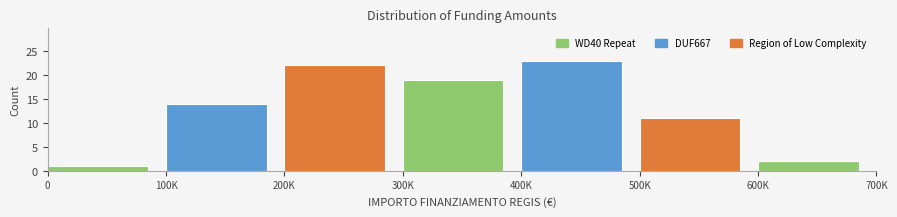

Reading left to right, transcribe all the data shown in this chart.

0=1	100K=14	200K=22	300K=19	400K=23	500K=11	600K=2